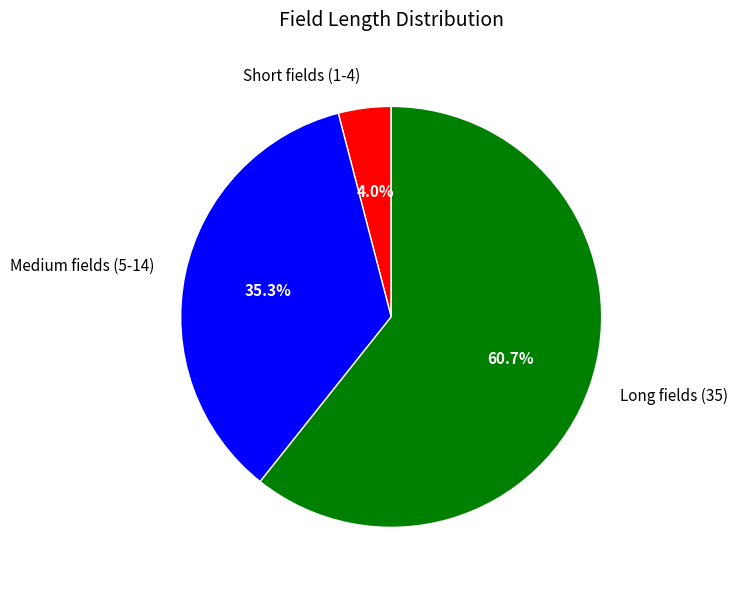

Which slice is the smallest?

Short fields (1-4)